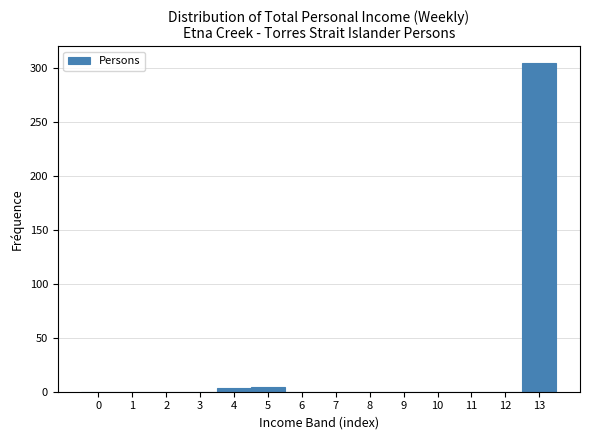

Over which range of the x-axis is the bar tallest?

12.5 to 13.5